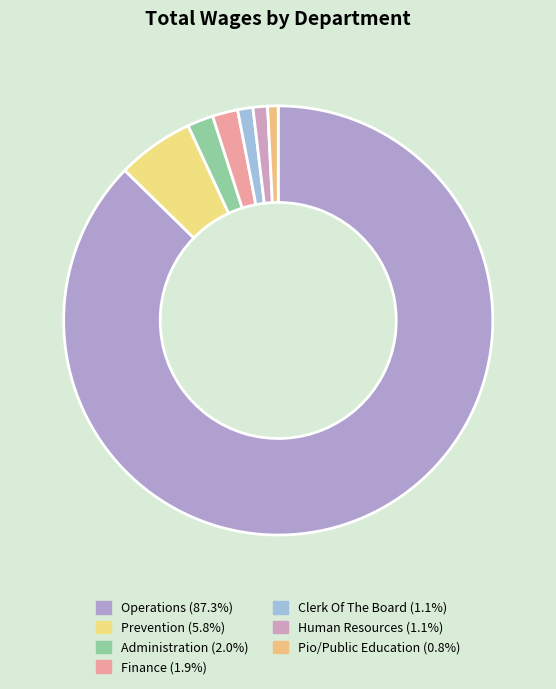

How many segments does this pie chart have?

7